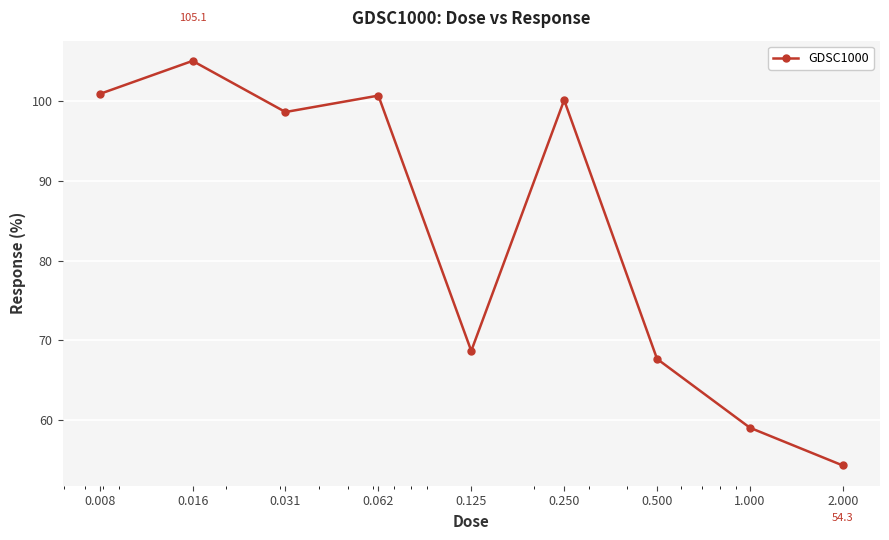

How many lines are shown in the chart?

1